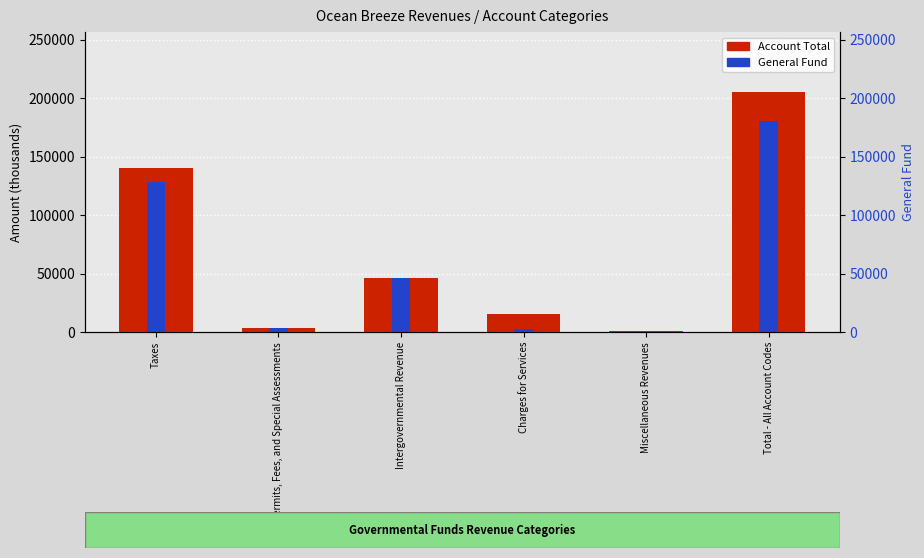

Reading left to right, transcribe all the data shown in this chart.

Account Total: 140240	3623	45919	15014	520	205316
General Fund: 128062	3623	45919	2795	226	180625